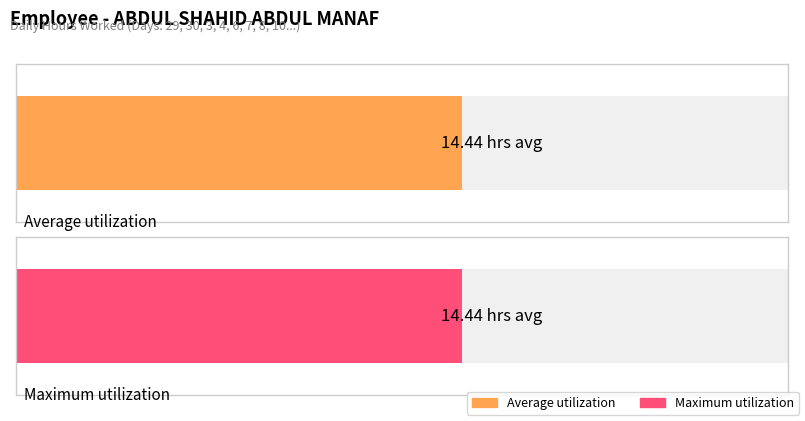

Is it true that Maximum utilization equals 9.7 at 4?

False